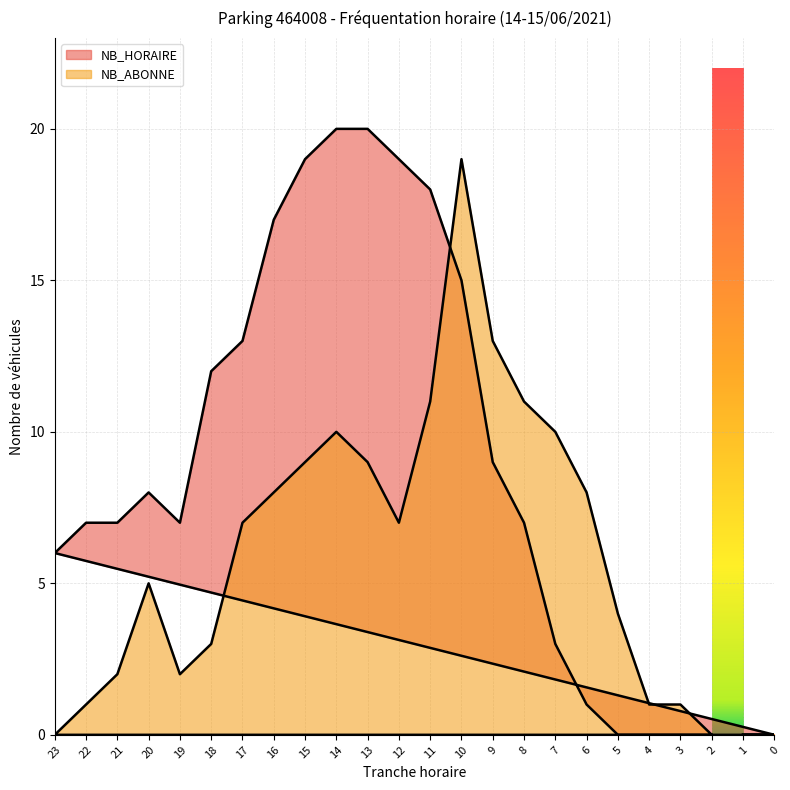

Where is NB_HORAIRE nearest to the value 10?

9